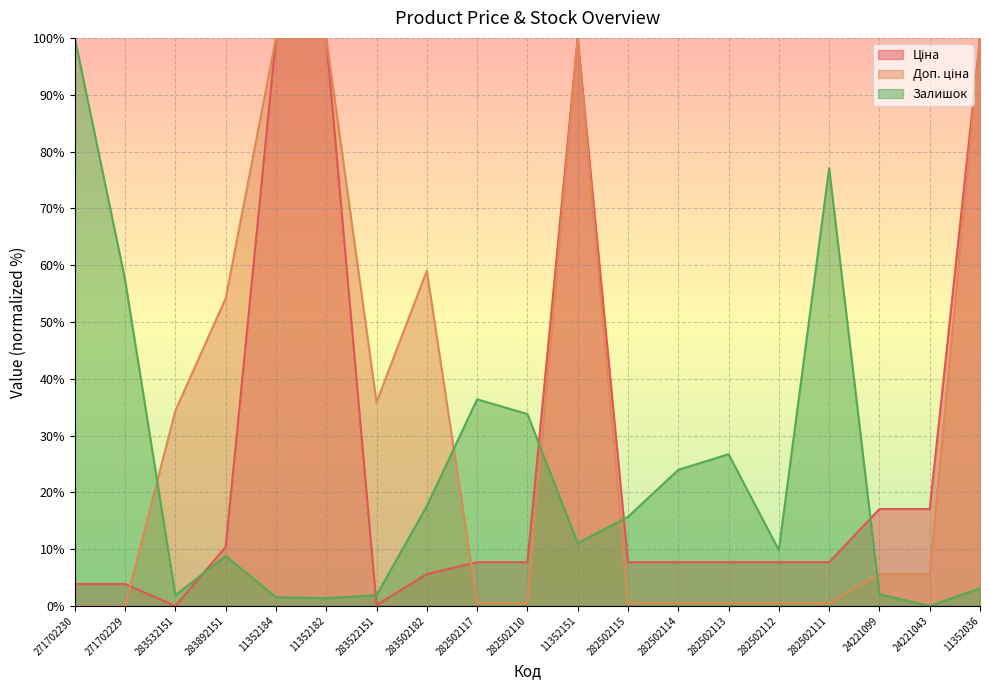

Between 11352182 and 24221099, which is larger?

11352182